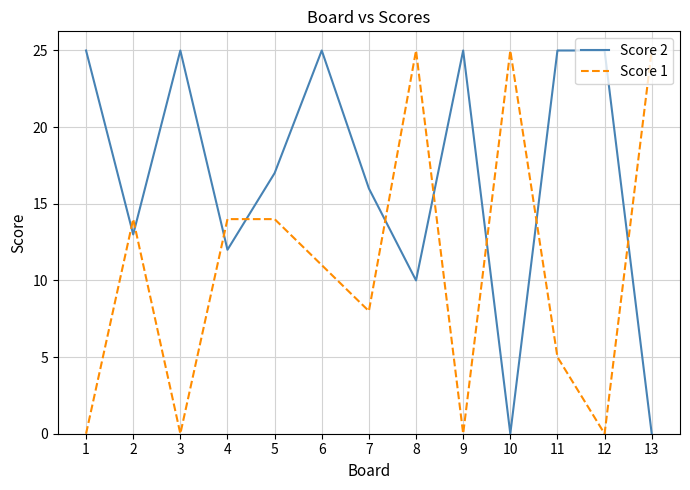

How many lines are shown in the chart?

2